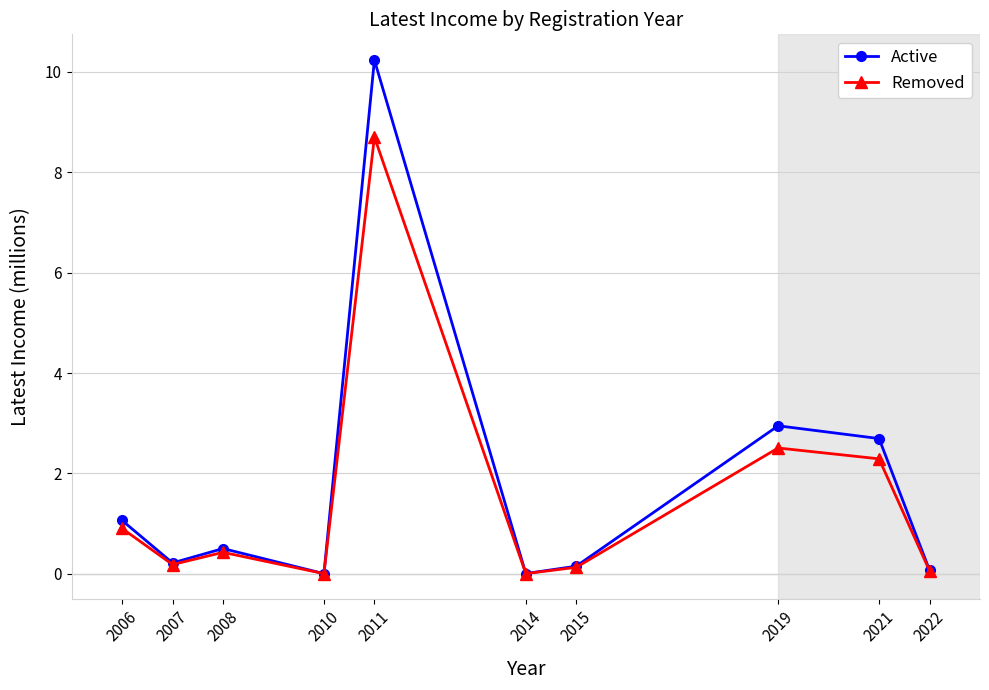

What is the greatest value displayed?

10.2